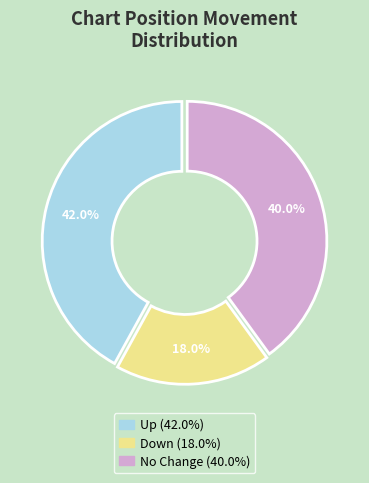

Does any single category account for the majority?

No